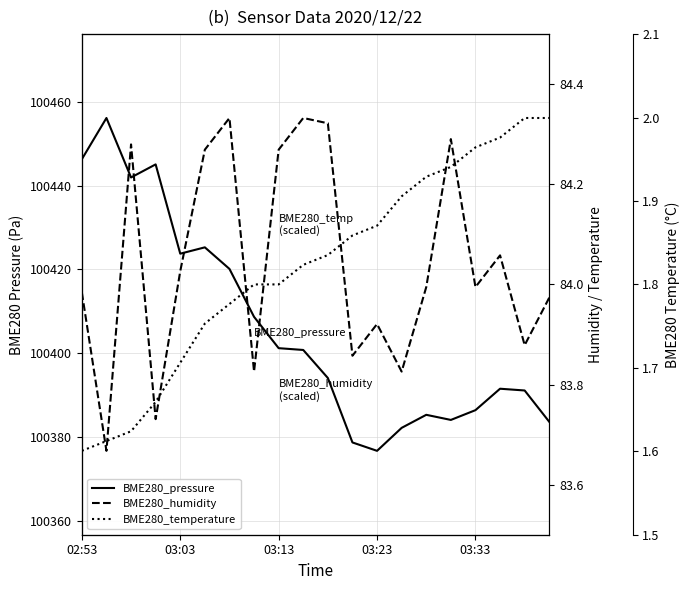

What is the value of the BME280_temperature point at the 4th from the left?

100388.4